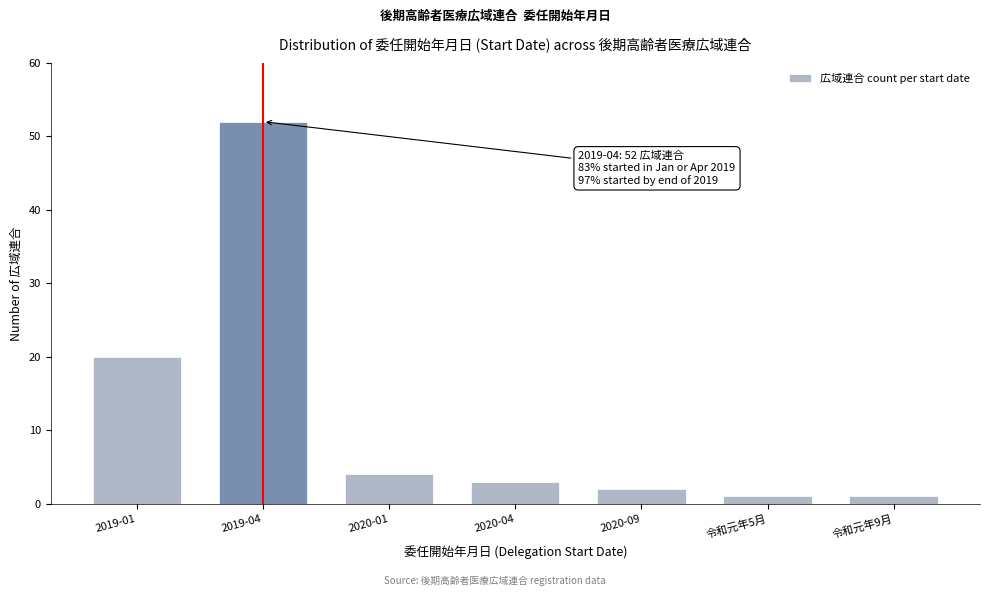

Reading right to left, extract all data points from this chart.

1	1	2	3	4	52	20